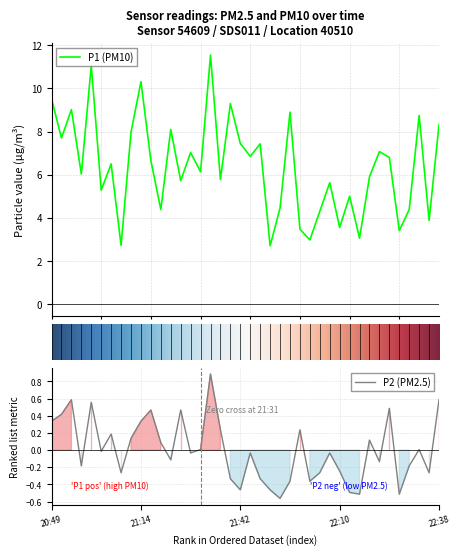

Rank the series by their maximum value, from lowest to highest.

P2, P1